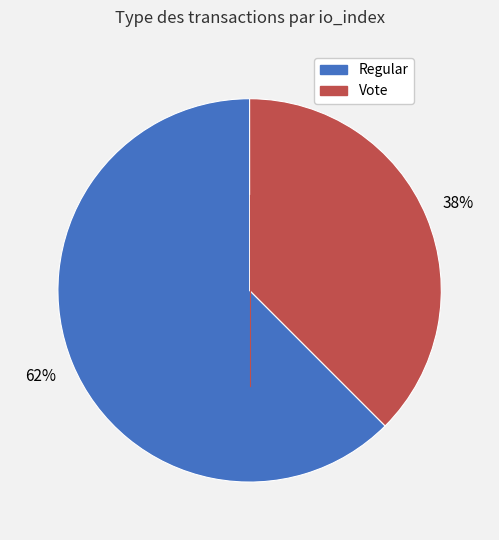

Is there any slice that represents more than half of the pie?

Yes